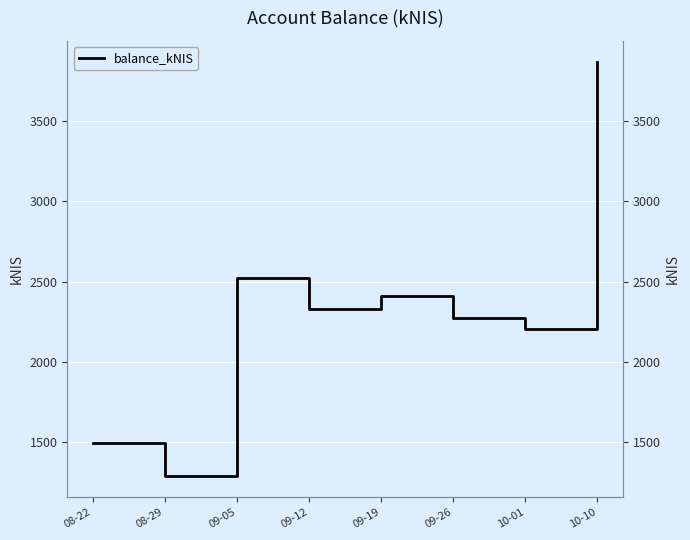

Which label corresponds to the largest value in the chart?

10-10